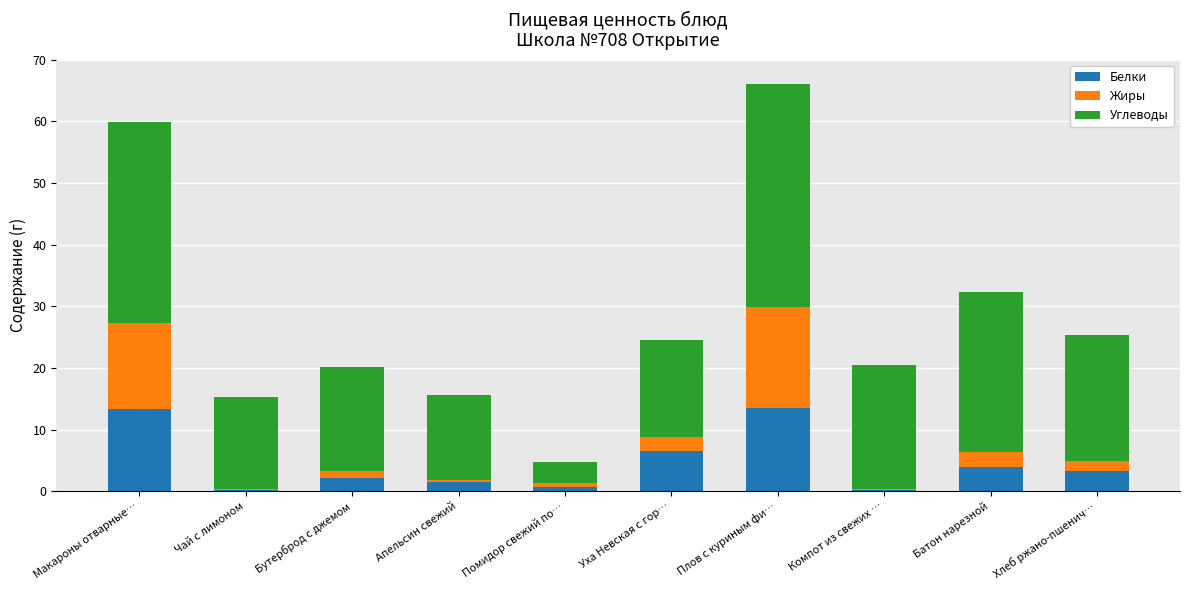

What is the total value across all series at Плов с куриным фи…?

66.0